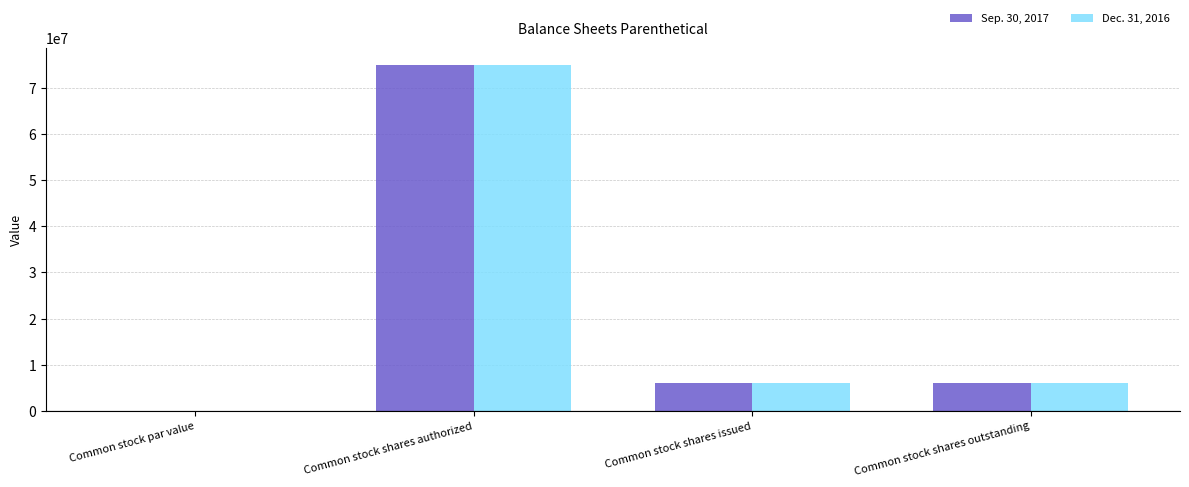

True or false: Dec. 31, 2016 has a value of 3524040.5 at Common stock shares issued.

False